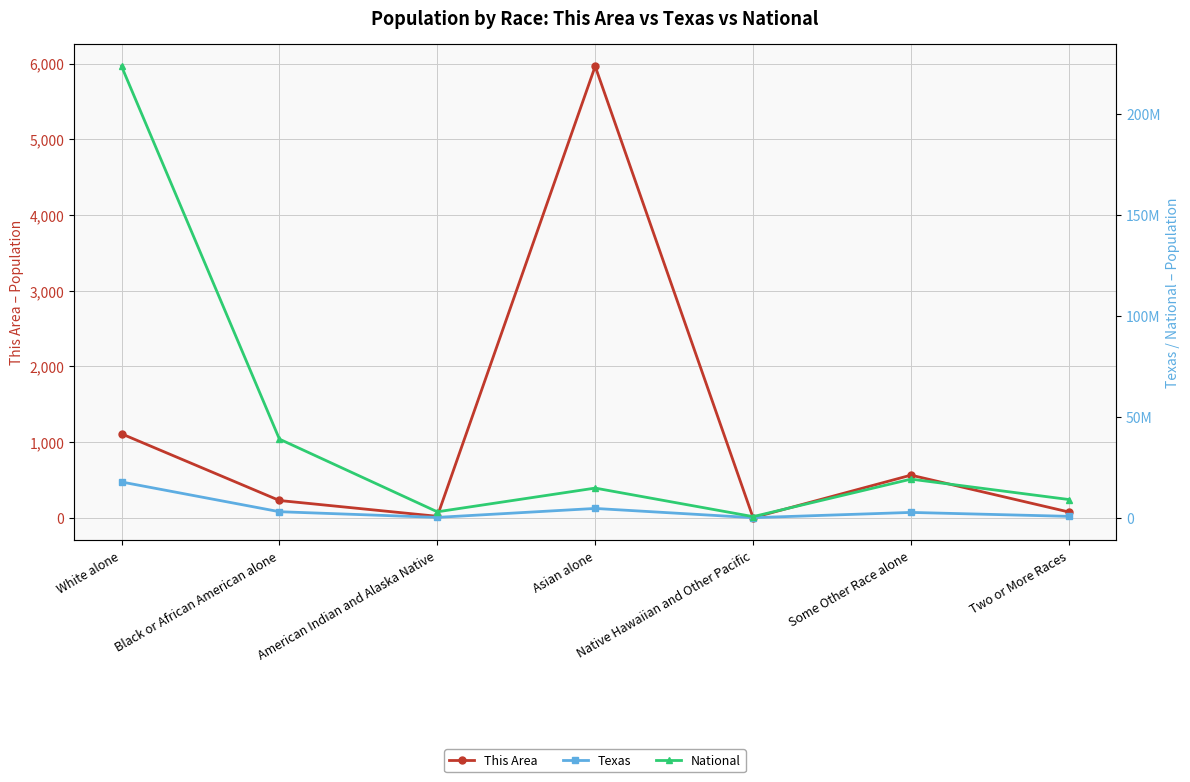

What is the spread (max minus min) of values at White alone?

223552157